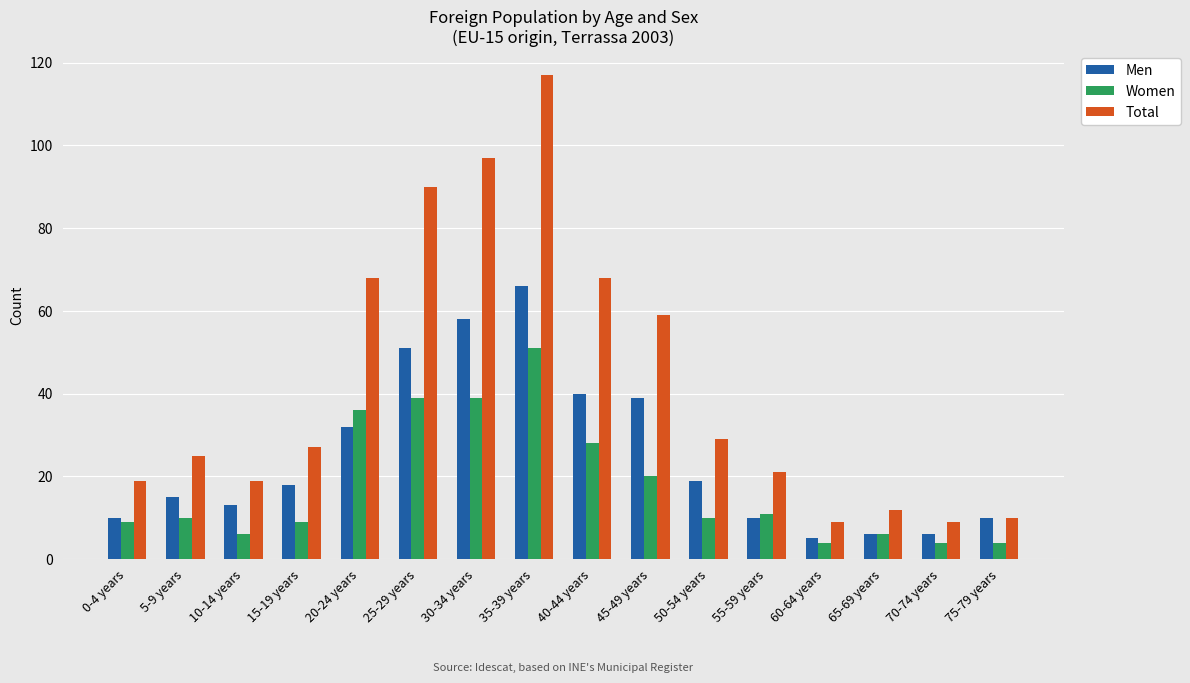

List the series in order of their overall mean, lowest first.

Women, Men, Total